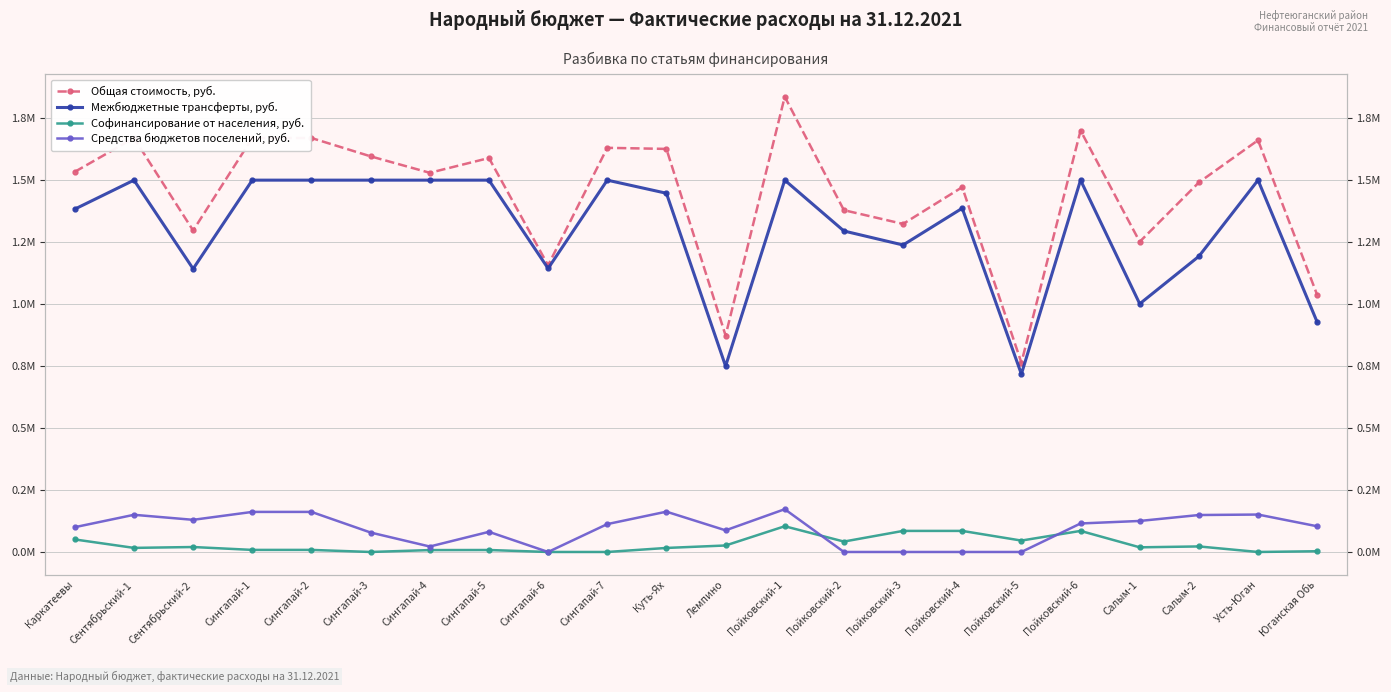

At which label does Средства бюджетов поселений, руб. reach its minimum?

Сингапай-6